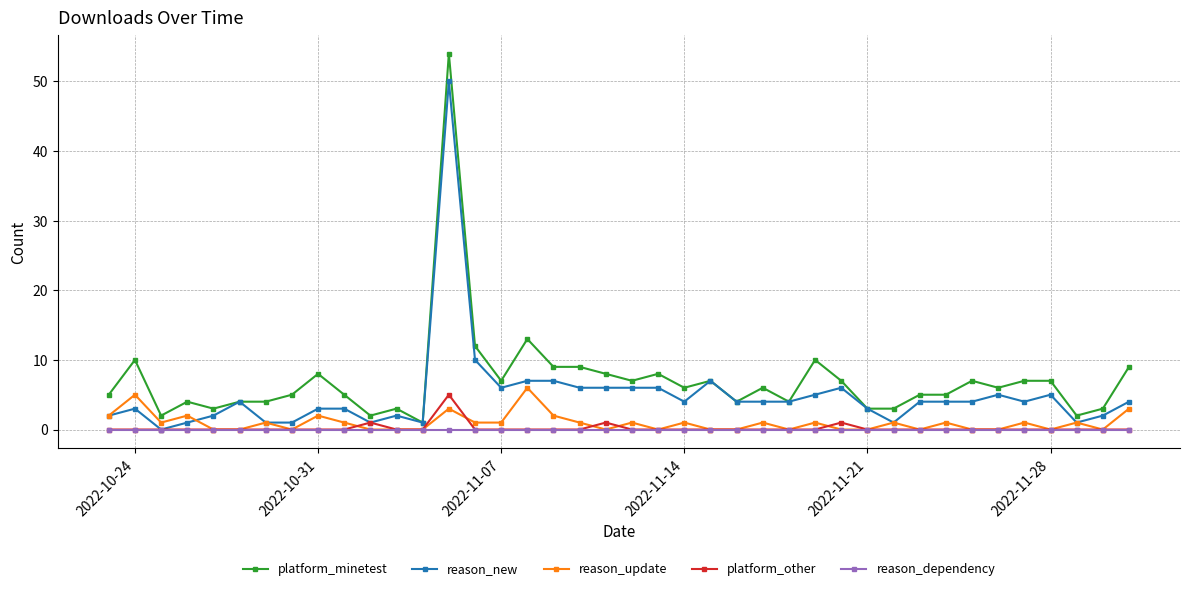

Reading left to right, extract all data points from this chart.

platform_minetest: 5	10	2	4	3	4	4	5	8	5	2	3	1	54	12	7	13	9	9	8	7	8	6	7	4	6	4	10	7	3	3	5	5	7	6	7	7	2	3	9
reason_new: 2	3	0	1	2	4	1	1	3	3	1	2	1	50	10	6	7	7	6	6	6	6	4	7	4	4	4	5	6	3	1	4	4	4	5	4	5	1	2	4
reason_update: 2	5	1	2	0	0	1	0	2	1	0	0	0	3	1	1	6	2	1	0	1	0	1	0	0	1	0	1	0	0	1	0	1	0	0	1	0	1	0	3
platform_other: 0	0	0	0	0	0	0	0	0	0	1	0	0	5	0	0	0	0	0	1	0	0	0	0	0	0	0	0	1	0	0	0	0	0	0	0	0	0	0	0
reason_dependency: 0	0	0	0	0	0	0	0	0	0	0	0	0	0	0	0	0	0	0	0	0	0	0	0	0	0	0	0	0	0	0	0	0	0	0	0	0	0	0	0